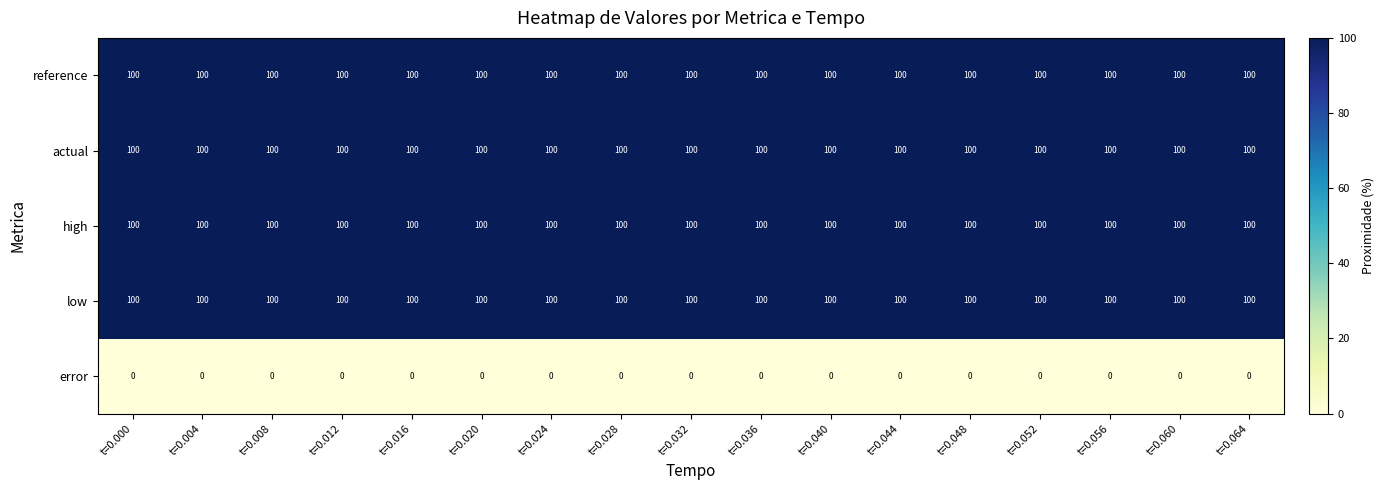

What is the maximum value shown in the chart?

100